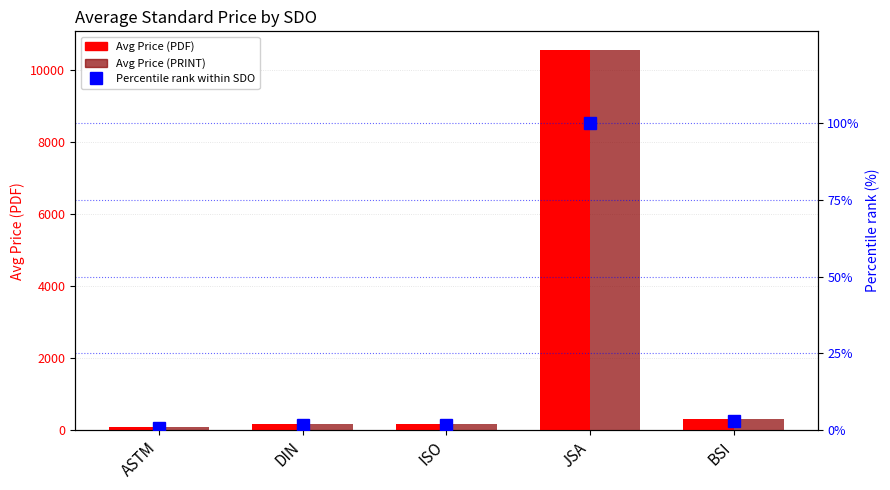

At BSI, list the series in order from largest to smallest.

Avg Price (PDF), Avg Price (PRINT), Percentile rank within SDO